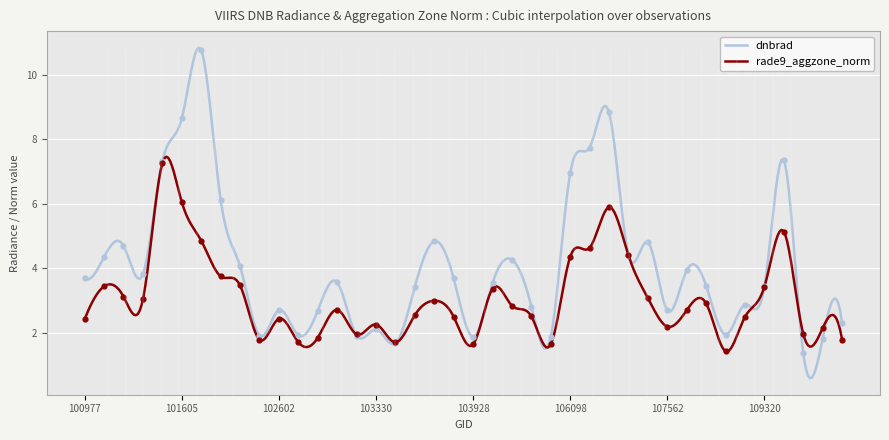

What are all the series names shown in the legend?

dnbrad, rade9_aggzone_norm